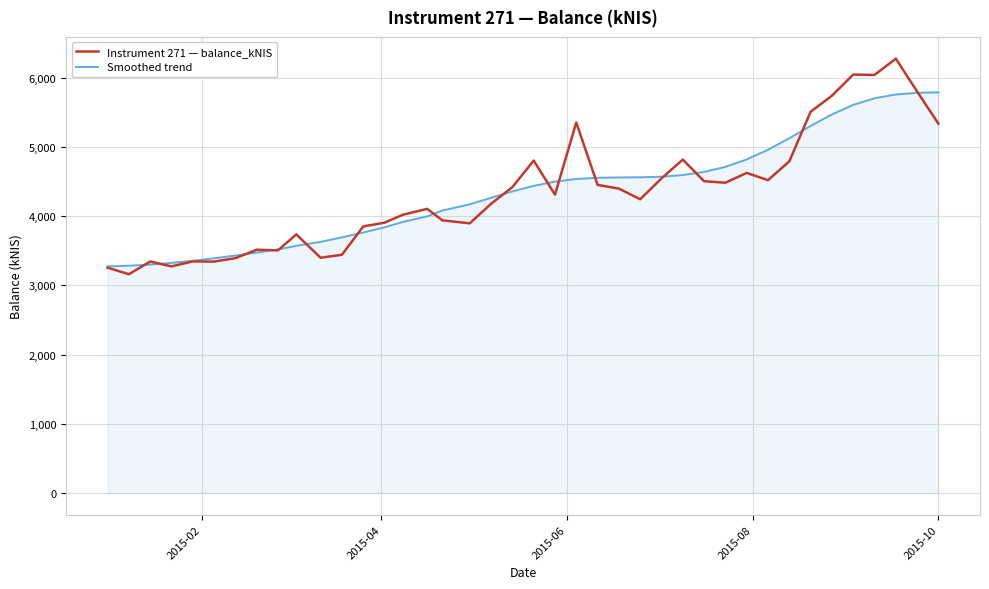

List the series in order of their peak value, lowest first.

Smoothed trend, Instrument 271 — balance_kNIS